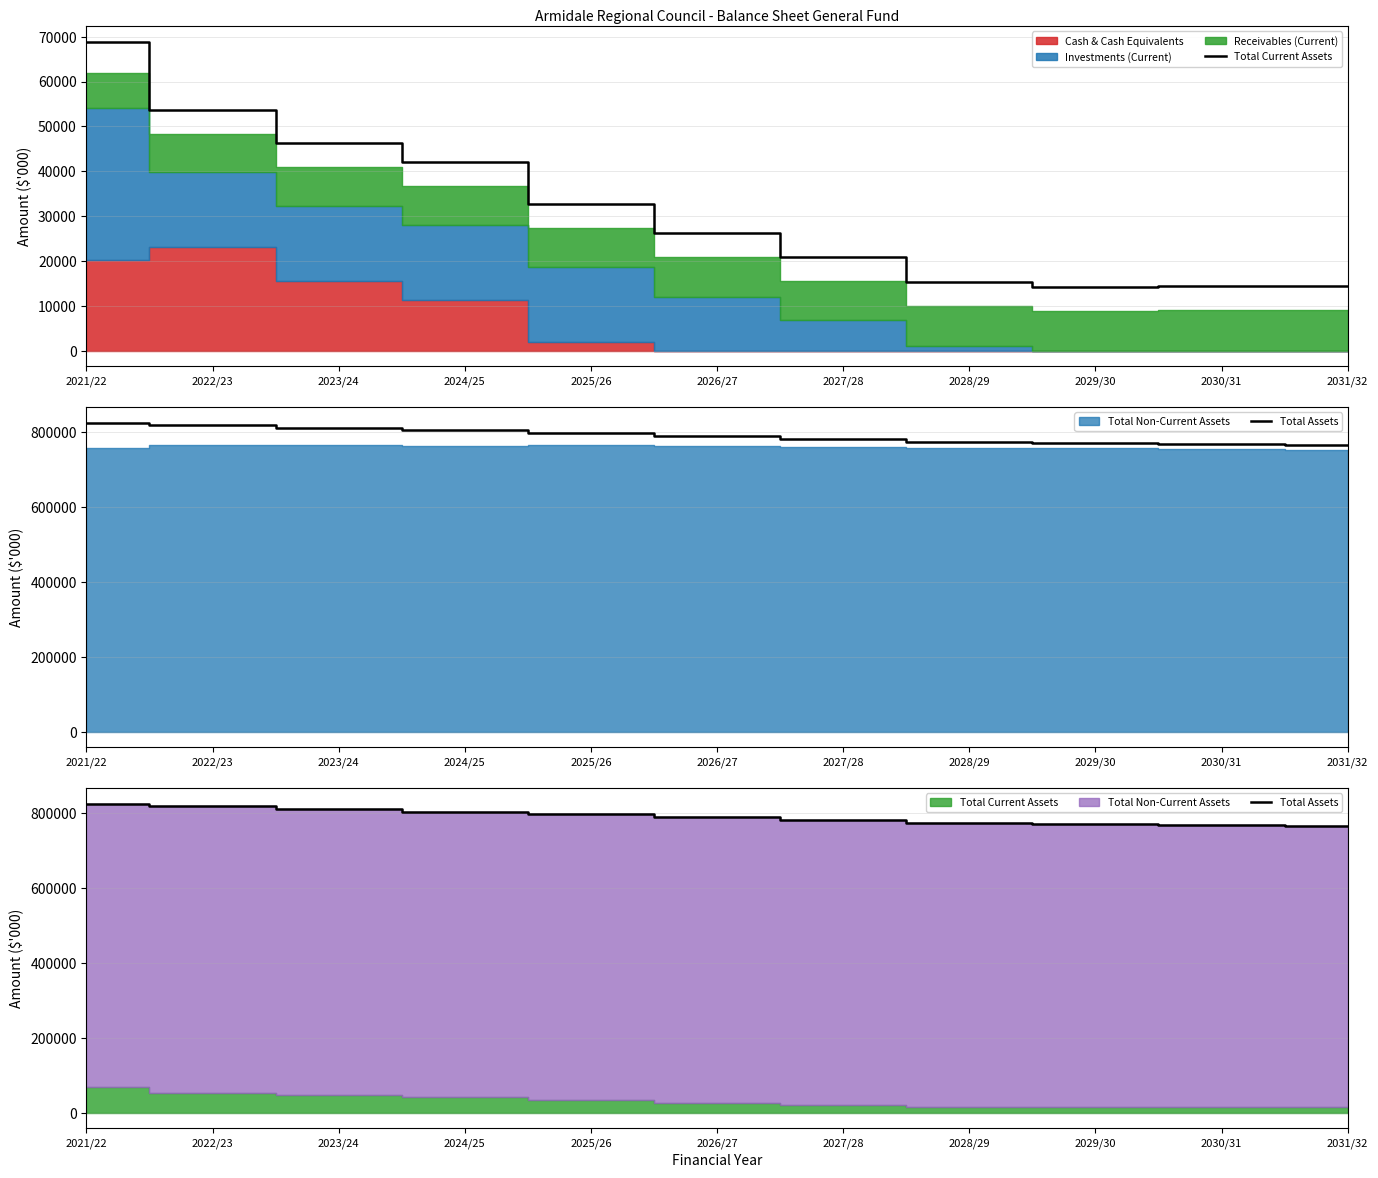

At which category does the chart reach its minimum across all series?

2029/30